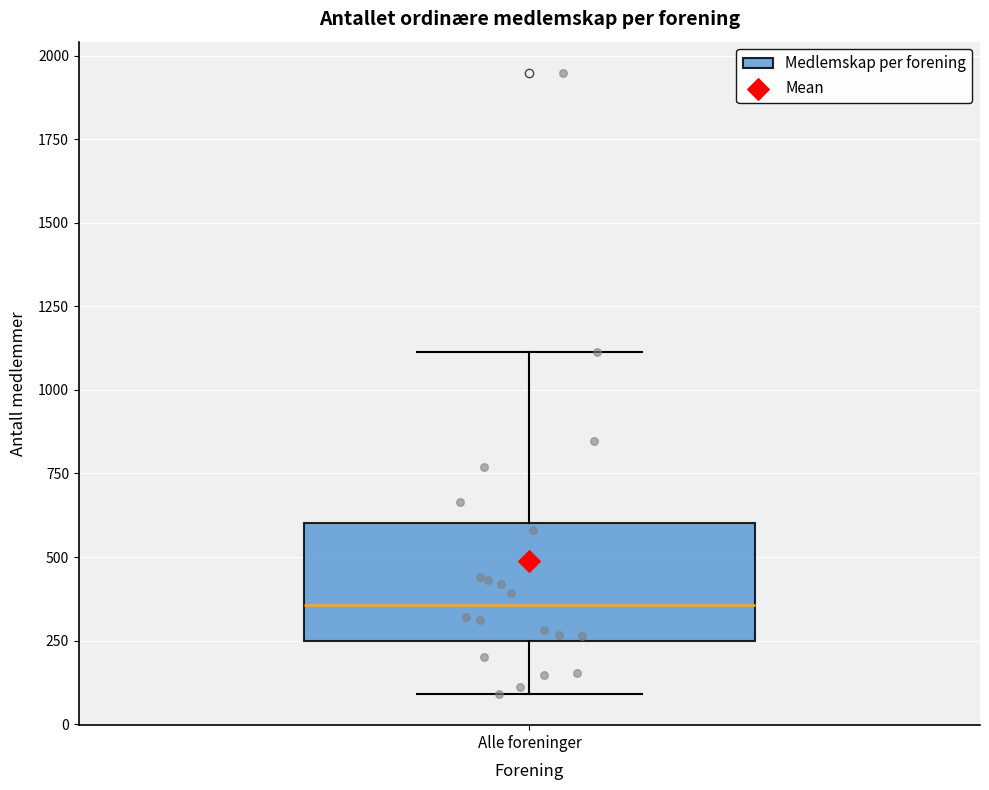

Read this box plot against the y-axis: the position of the median line, the range covered by the box, and the ends of both whiskers. The values are not printed on the chart, so give them approximately, as read against the axis.

median 350, box 250 to 600, whiskers 100 to 1100